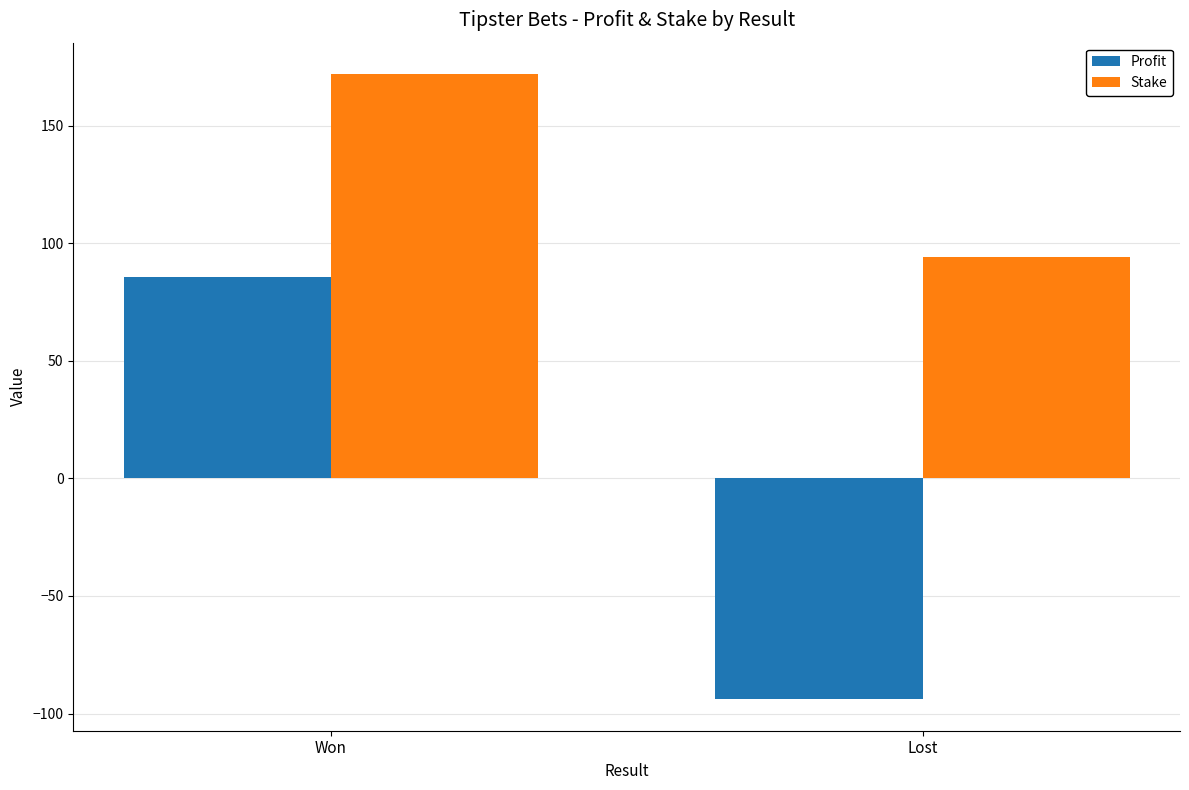

Are the bars grouped side by side (vs. stacked)?

Yes